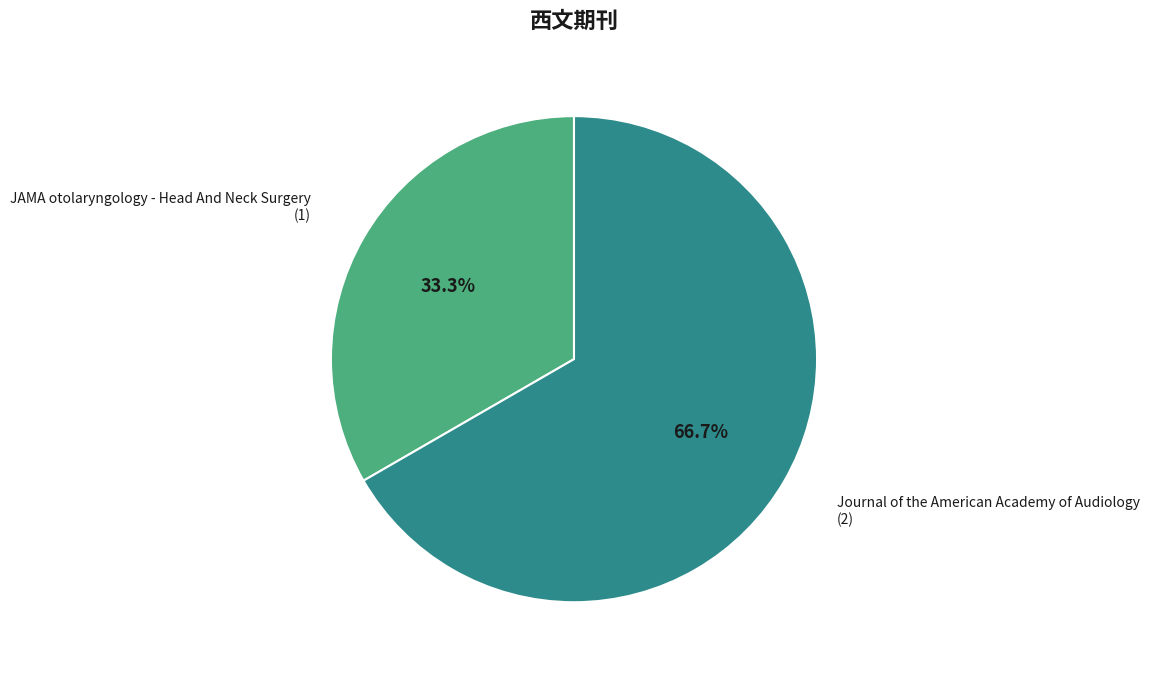

Is JAMA otolaryngology - Head And Neck Surgery the majority of the pie?

No